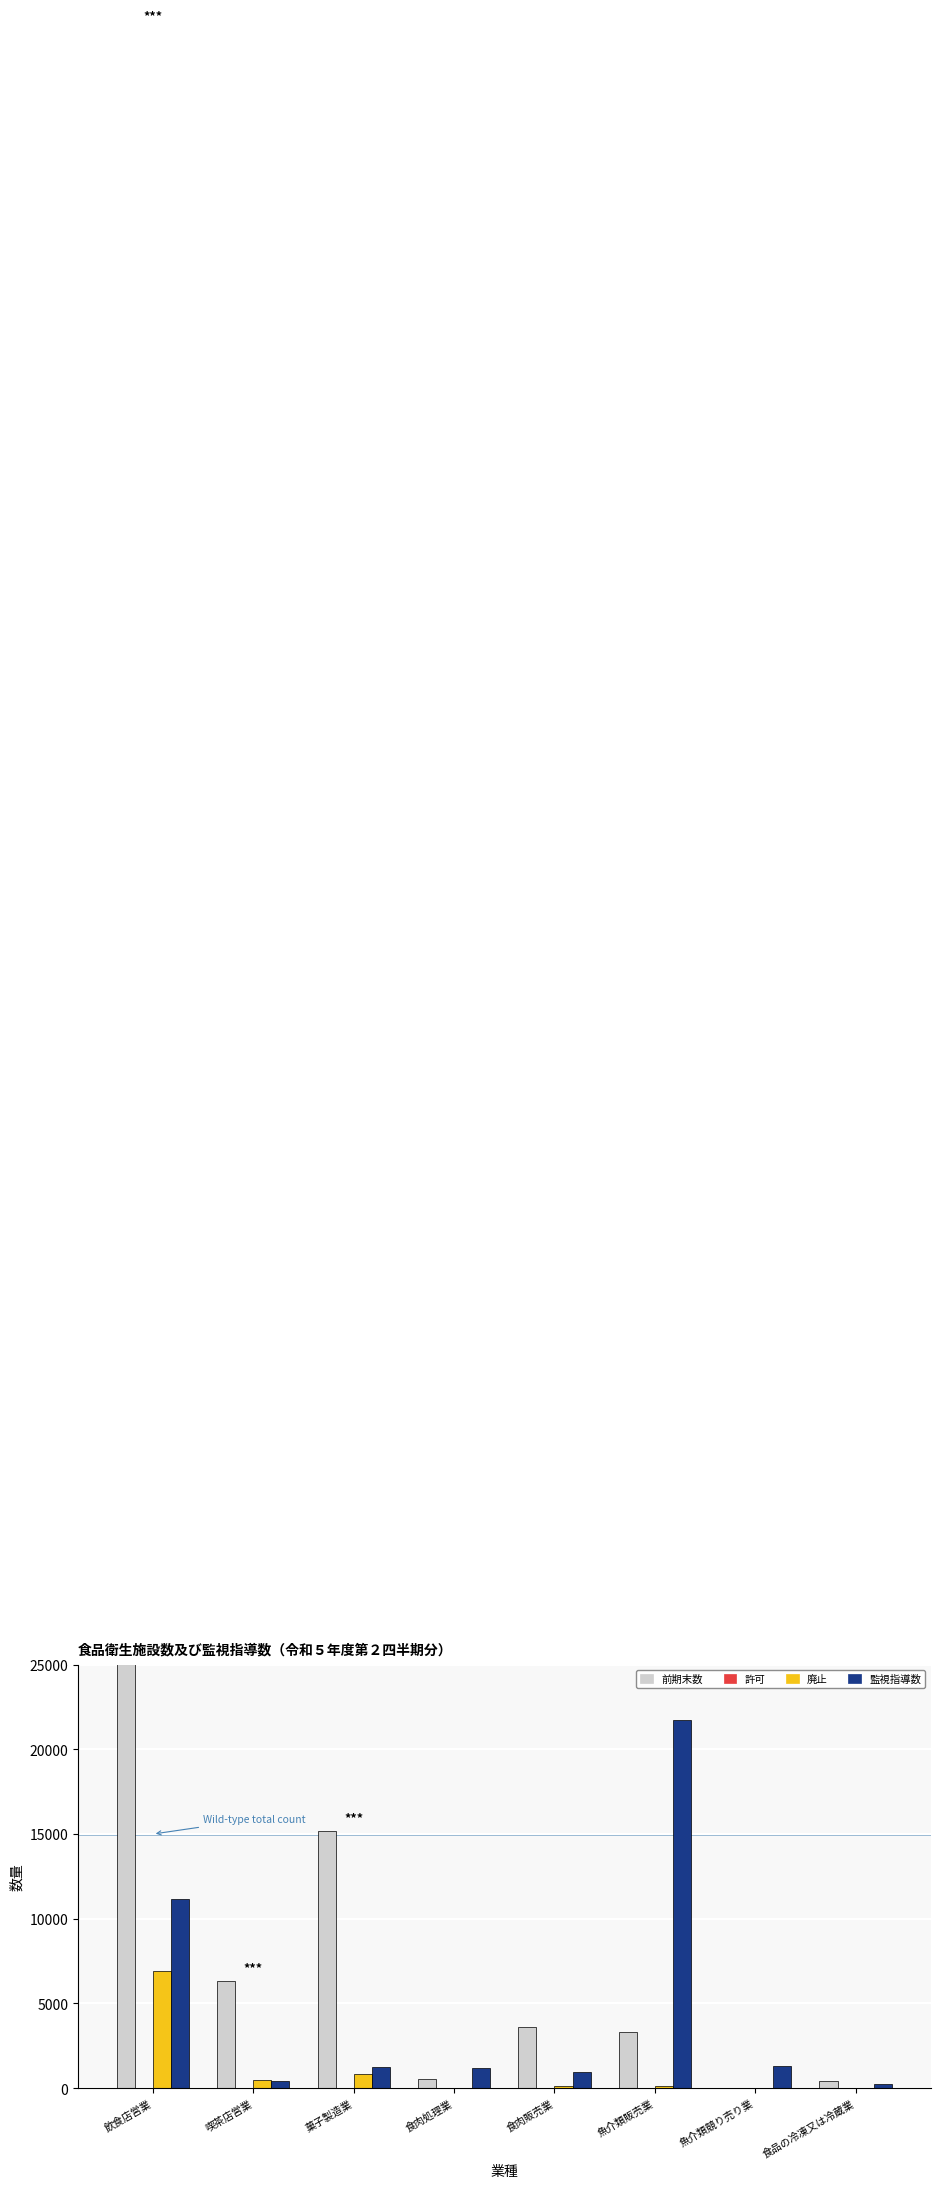

Is it true that 許可 equals 2 at 食肉処理業?

False